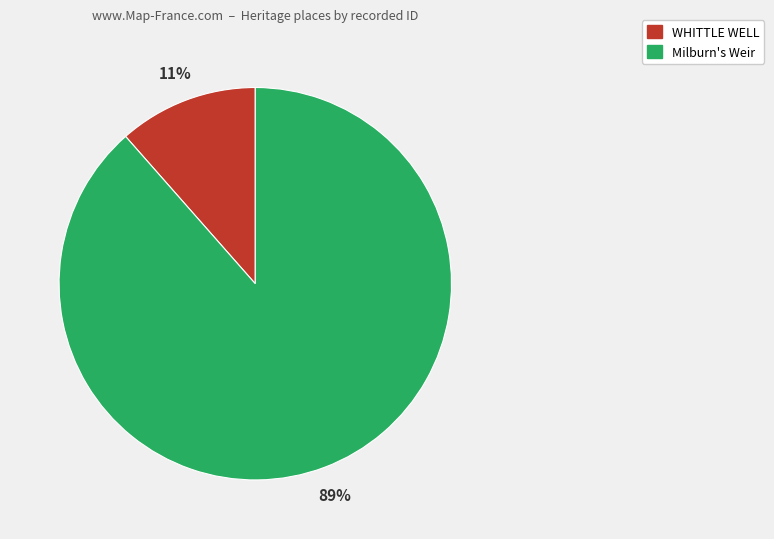

How many segments does this pie chart have?

2